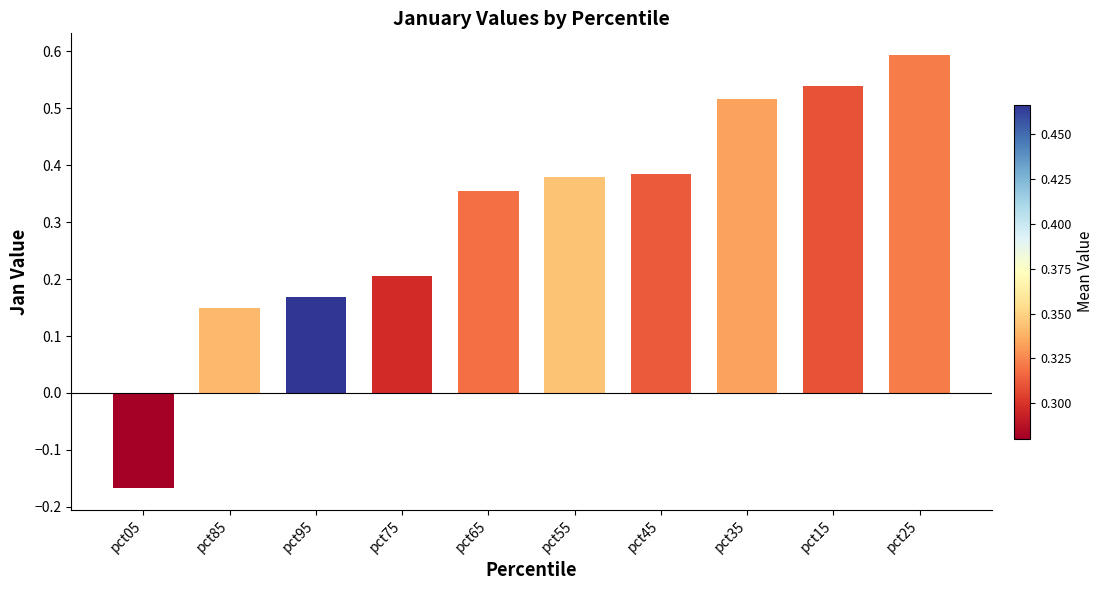

What is the difference between the values at pct15 and pct75?

0.3